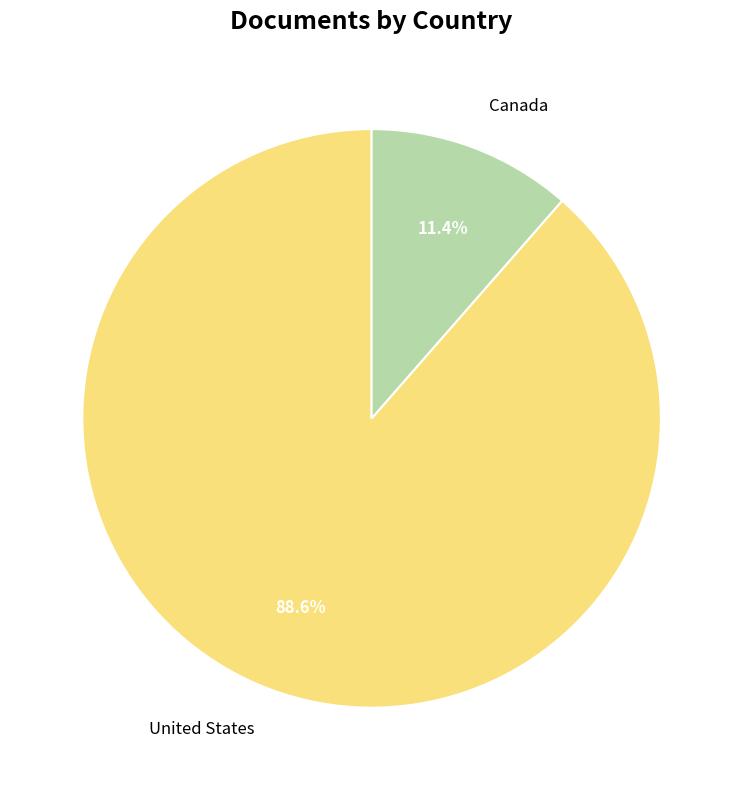

Which category has the smallest portion of the pie?

Canada